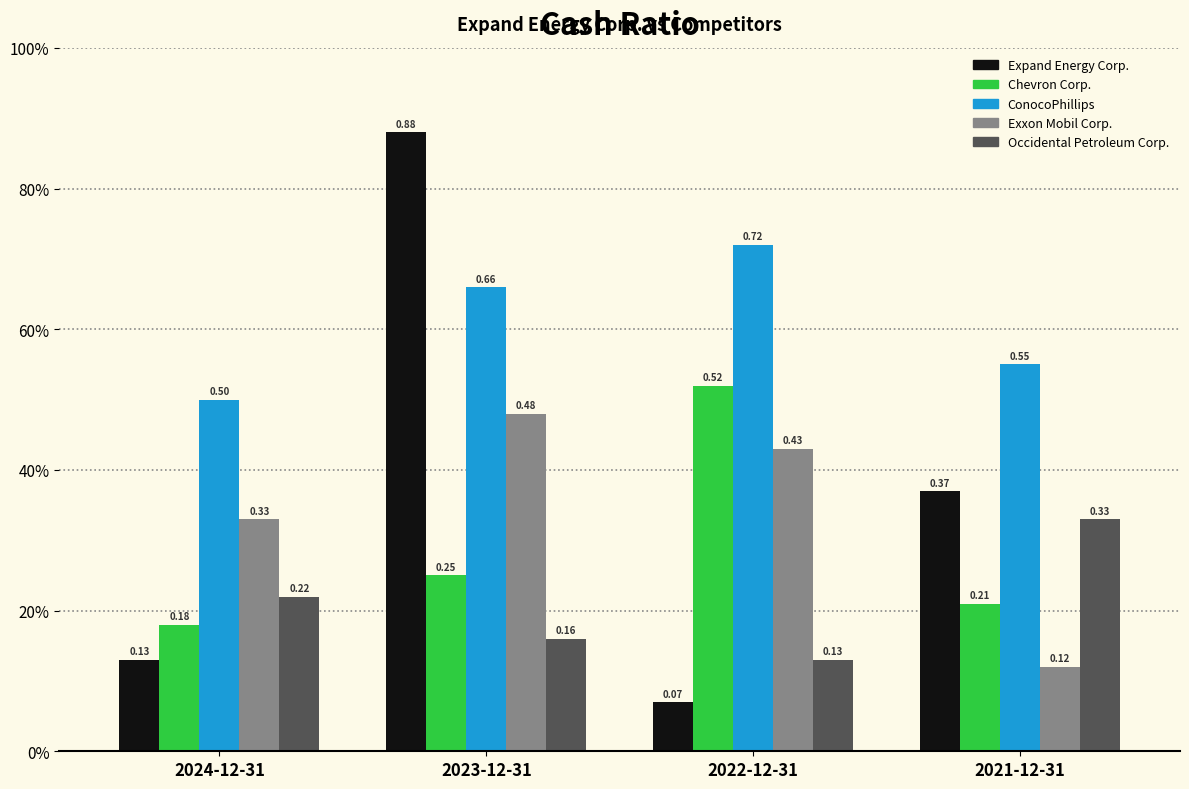

Are the bars horizontal?

No